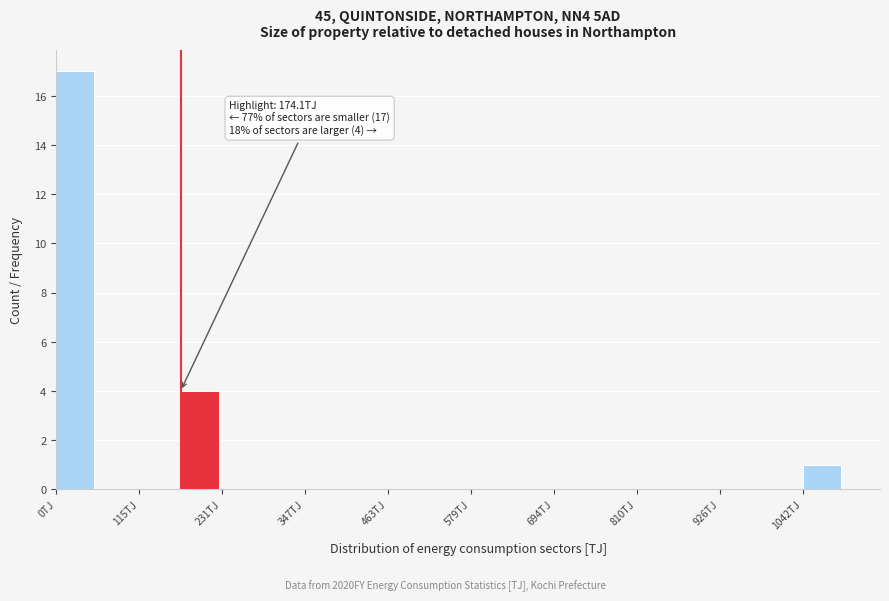

Around what value on the x-axis is the tallest bar? Give the approximate position of its centre, as read against the axis.

20